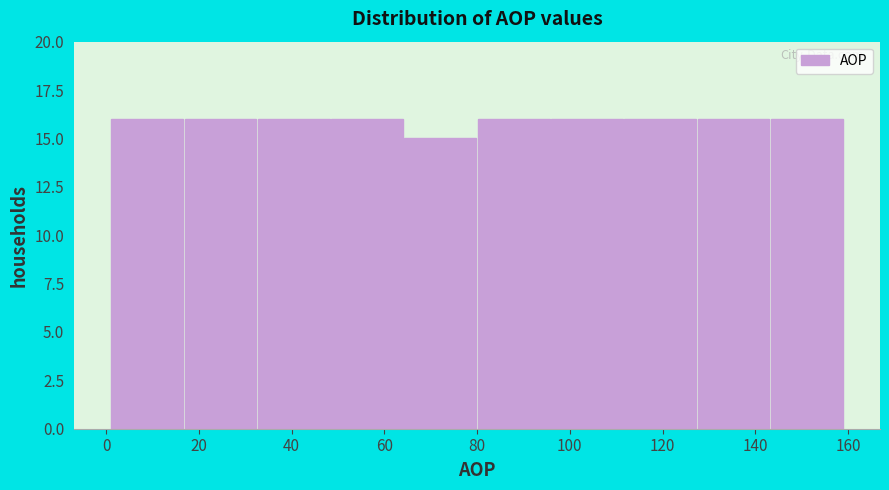

What is the height of the bar covering 80.0 to 95.8 on the x-axis? Neither the bar edges nor the heights are printed on the chart, so give them approximately, as read against the axes.

16